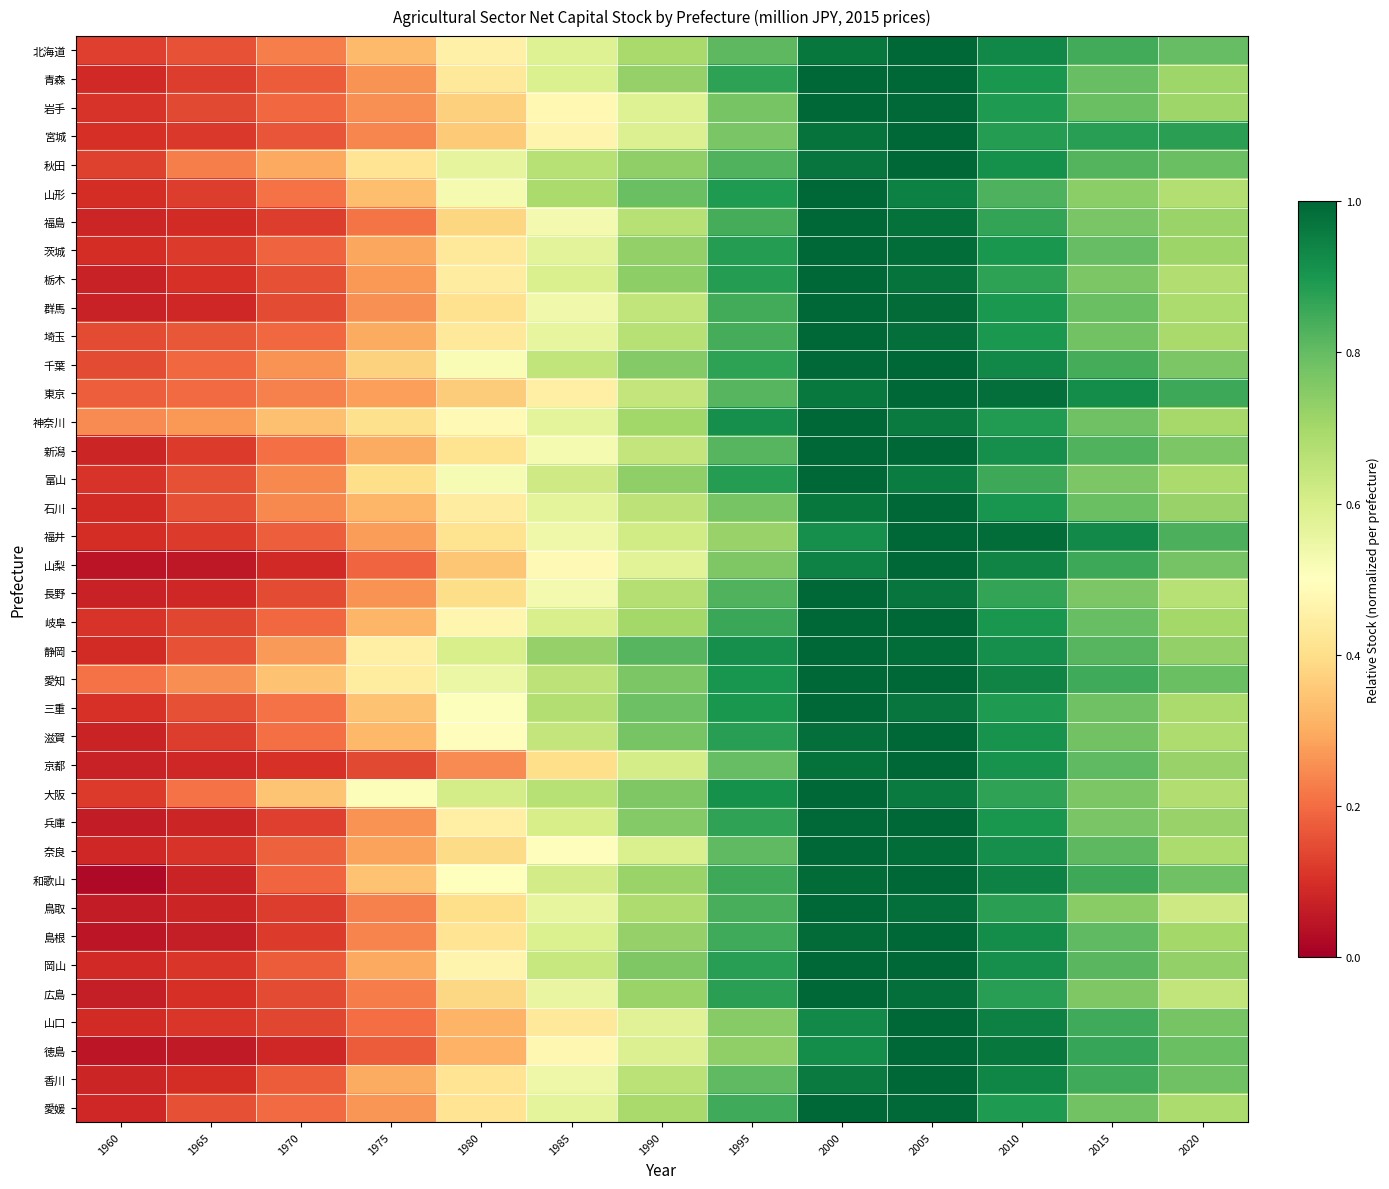

How many series are shown in this chart?

38